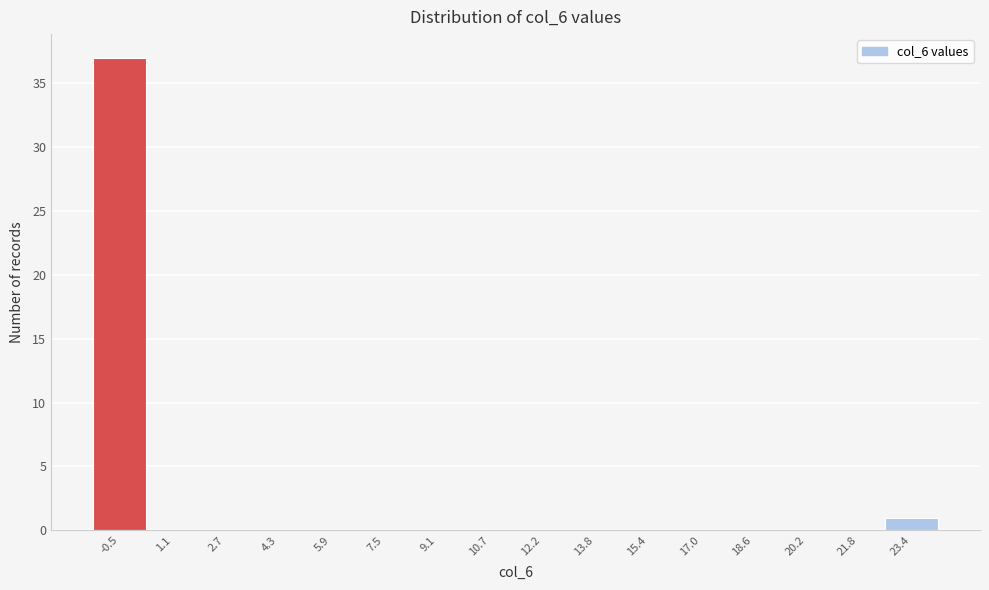

Reading left to right, list all the values displayed in this chart.

-0.5=37	1.1=0	2.7=0	4.3=0	5.9=0	7.5=0	9.1=0	10.7=0	12.2=0	13.8=0	15.4=0	17.0=0	18.6=0	20.2=0	21.8=0	23.4=1